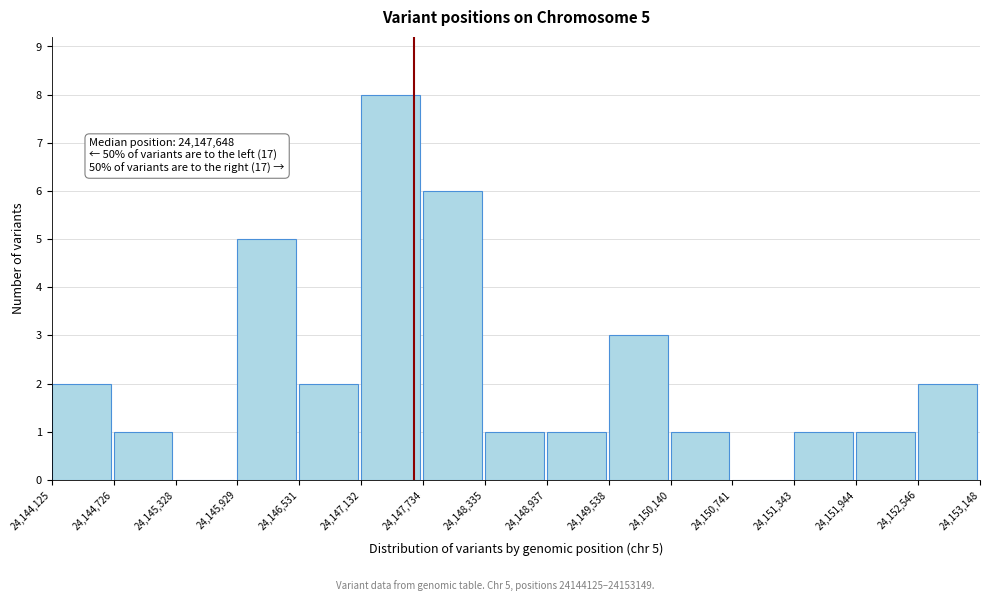

Which range on the x-axis has the tallest bar?

24,147,132 to 24,147,734